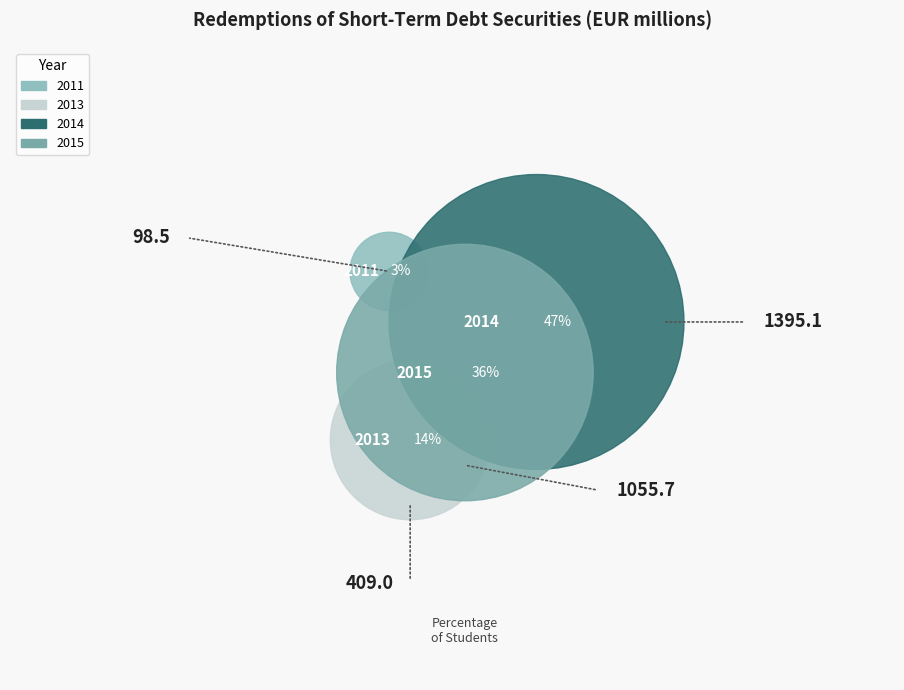

Do 2013 and 2014 together represent more than half of the pie?

Yes